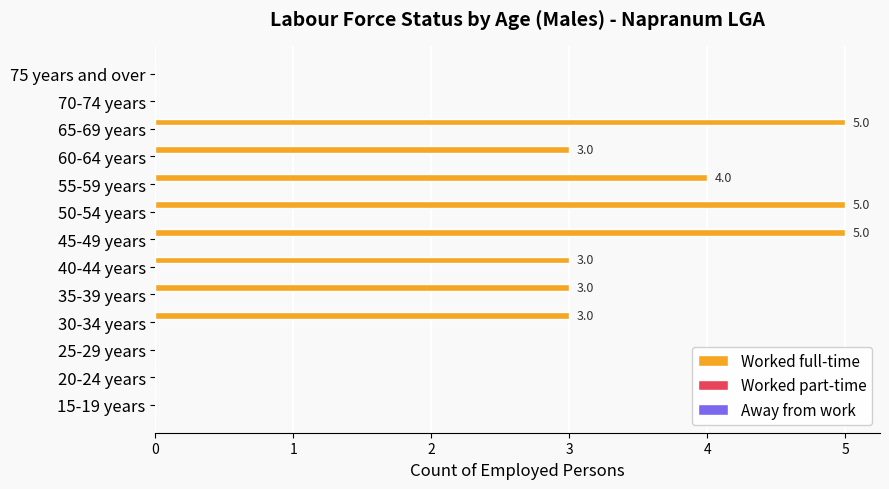

Between 15-19 years and 65-69 years, which is larger?

65-69 years